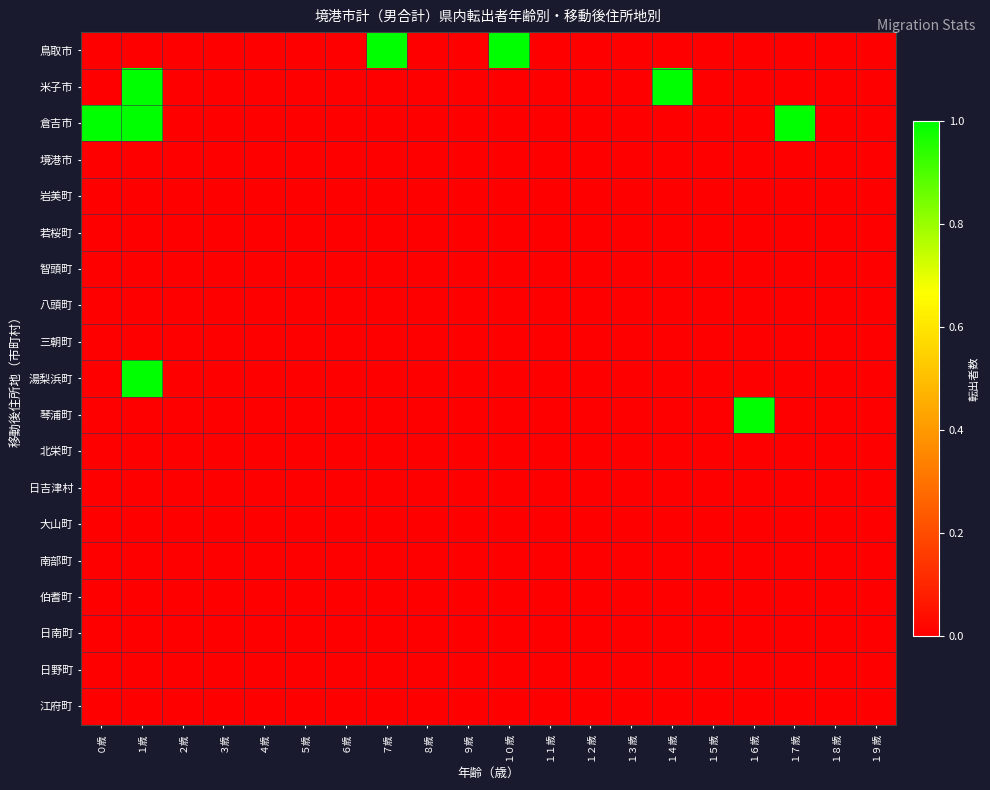

Which category has the highest value across all series?

７歳